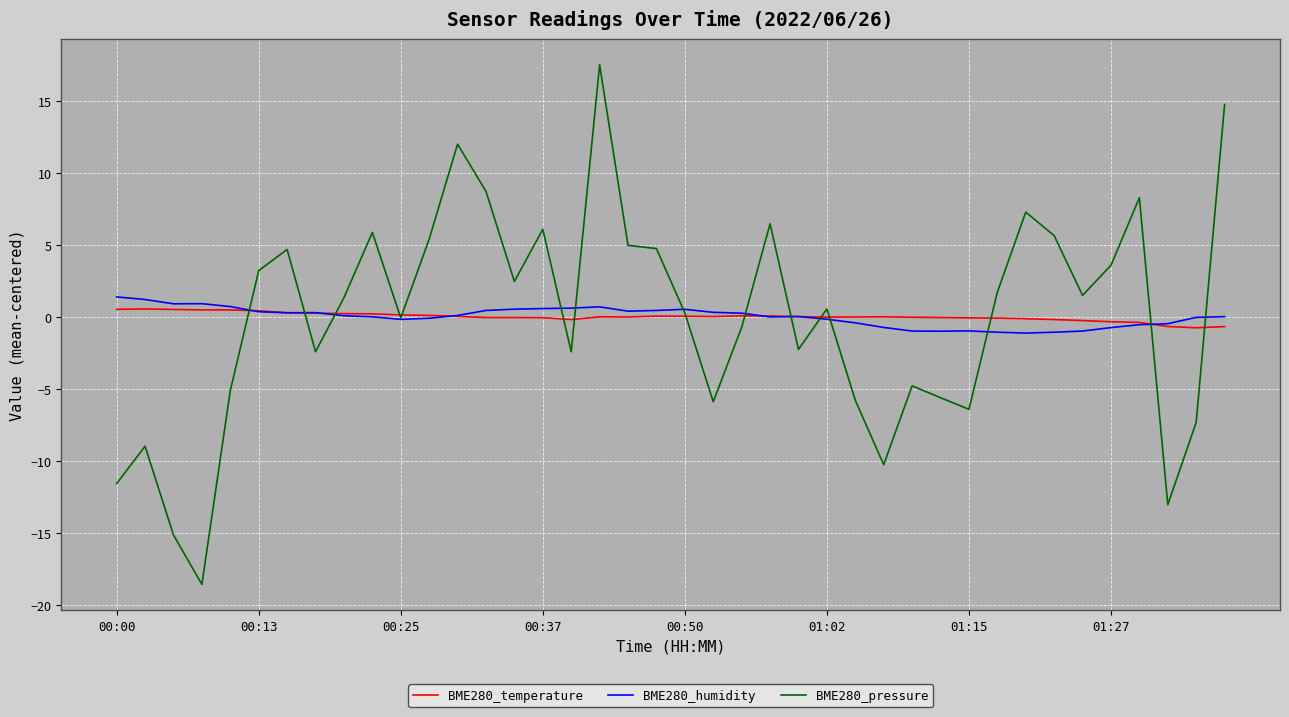

Which series has the widest spread of values?

BME280_pressure